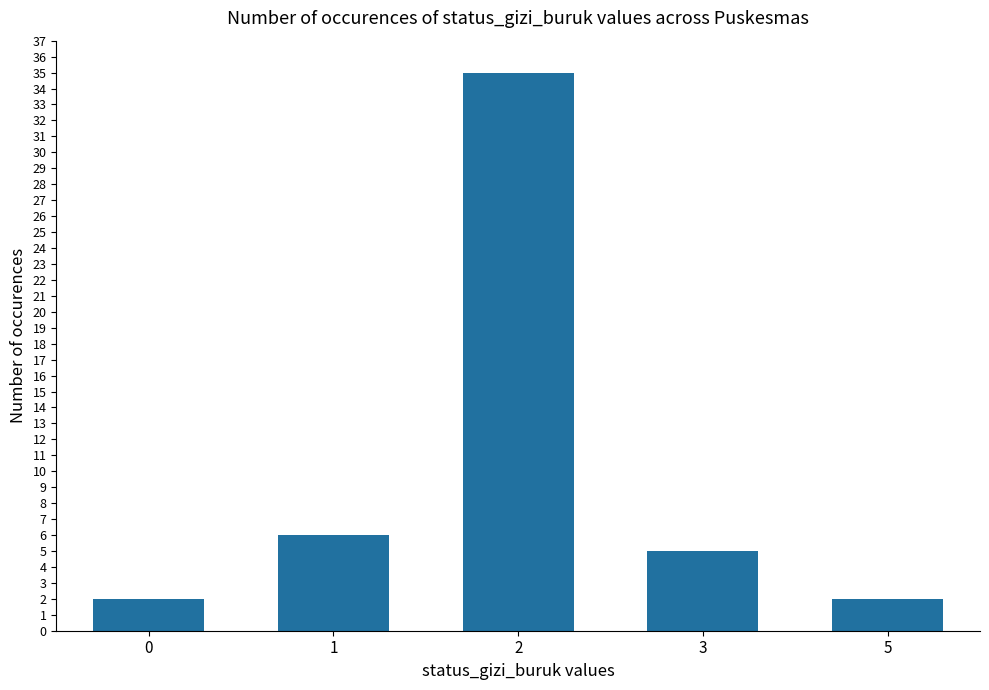

What is the greatest value displayed?

35